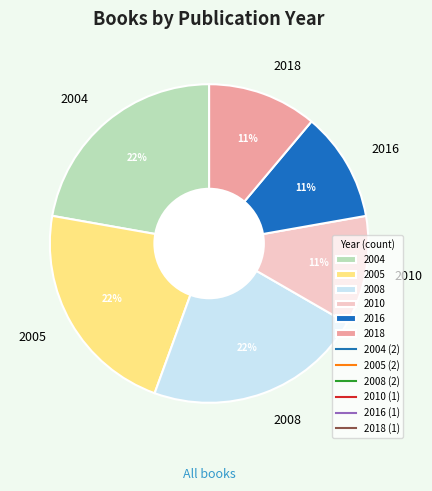

Is 2005 the majority of the pie?

No